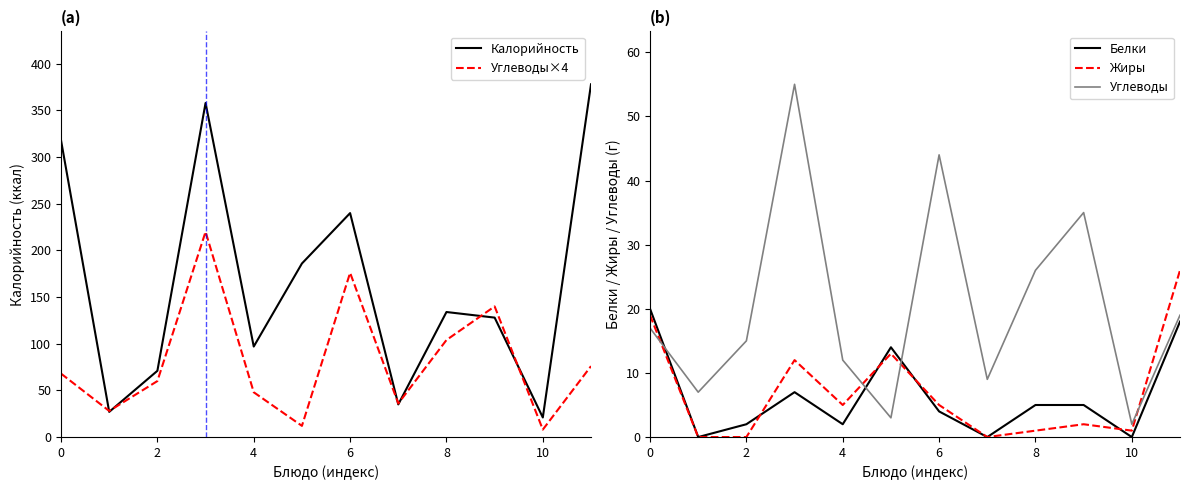

Which series has the largest total across all categories?

Калорийность